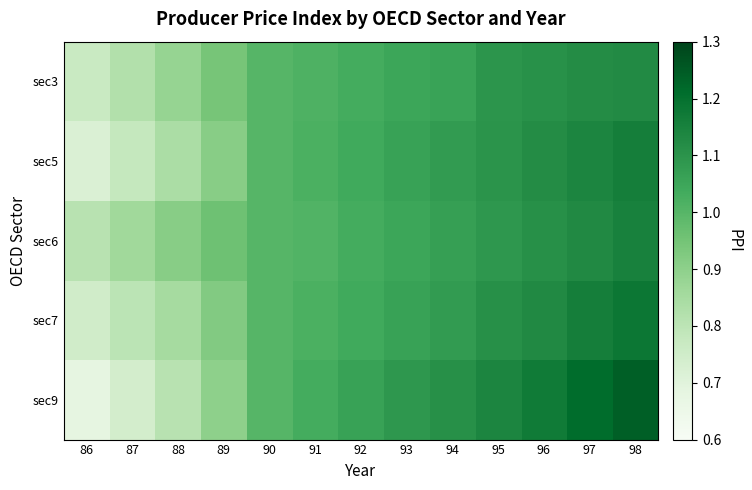

Reading left to right, transcribe all the data shown in this chart.

sec3: 86=0.8	87=0.8	88=0.9	89=0.9	90=1.0	91=1.0	92=1.0	93=1.1	94=1.1	95=1.1	96=1.1	97=1.1	98=1.1
sec5: 86=0.7	87=0.8	88=0.8	89=0.9	90=1.0	91=1.0	92=1.0	93=1.1	94=1.1	95=1.1	96=1.1	97=1.1	98=1.2
sec6: 86=0.8	87=0.9	88=0.9	89=1.0	90=1.0	91=1.0	92=1.0	93=1.1	94=1.1	95=1.1	96=1.1	97=1.1	98=1.1
sec7: 86=0.8	87=0.8	88=0.8	89=0.9	90=1.0	91=1.0	92=1.0	93=1.1	94=1.1	95=1.1	96=1.1	97=1.2	98=1.2
sec9: 86=0.7	87=0.7	88=0.8	89=0.9	90=1.0	91=1.0	92=1.1	93=1.1	94=1.1	95=1.1	96=1.2	97=1.2	98=1.2